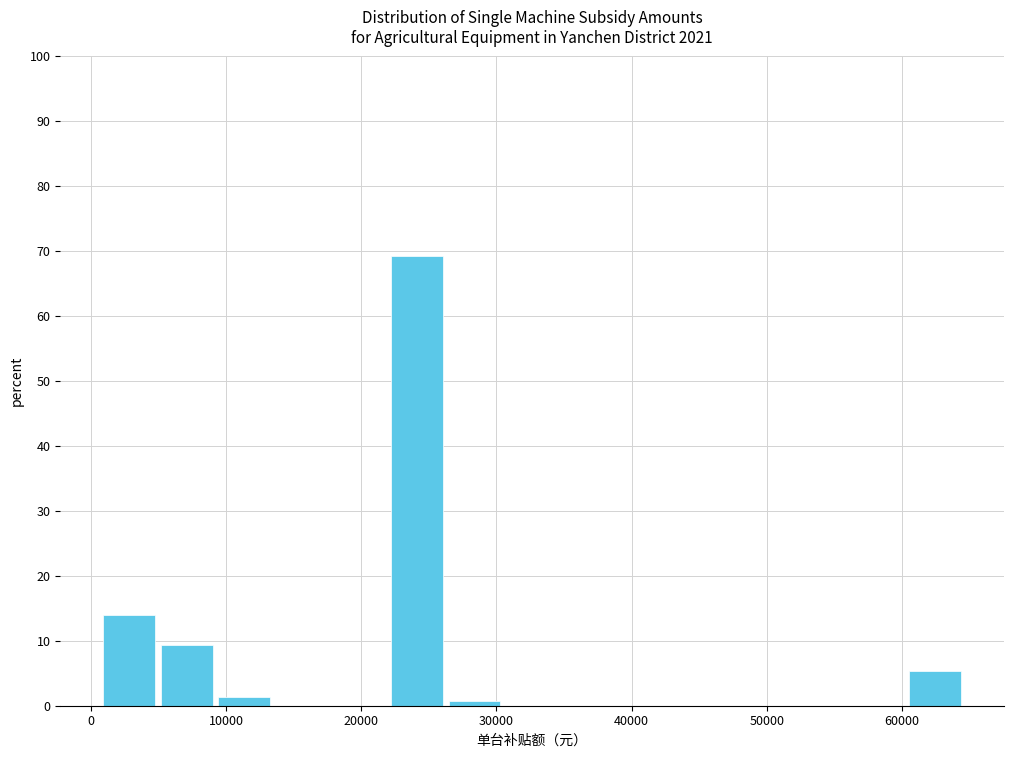

Reading left to right, transcribe this chart: for each bar, give the range it covers on the x-axis and its height. Neither the bar edges nor the heights are printed on the chart, so give them approximately, as read against the axes.

1000 to 5000: 14
5000 to 9000: 9
9000 to 14000: 1
14000 to 18000: 0
18000 to 22000: 0
22000 to 26000: 69
26000 to 31000: under 1
31000 to 35000: 0
35000 to 39000: 0
39000 to 44000: 0
44000 to 48000: 0
48000 to 52000: 0
52000 to 56000: 0
56000 to 61000: 0
61000 to 65000: 5